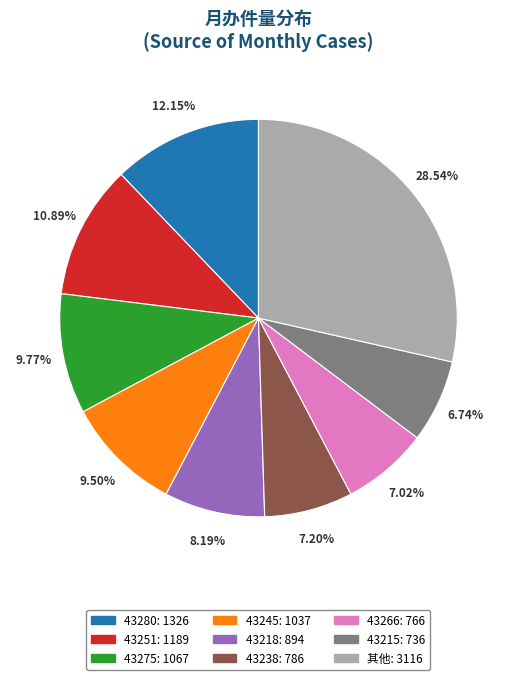

Does any single category account for the majority?

No